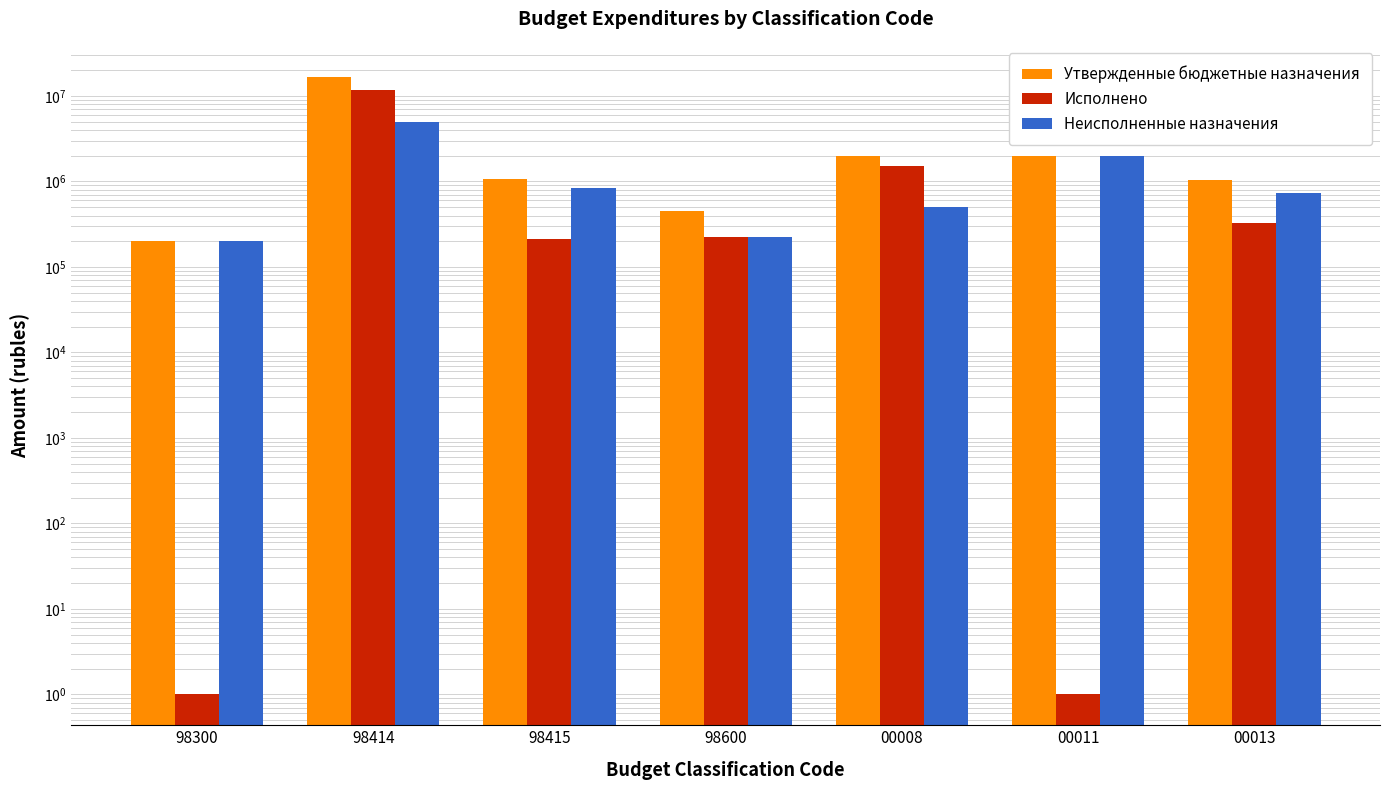

The Неисполненные назначения series shows 366423.6 at 98600. True or false?

False